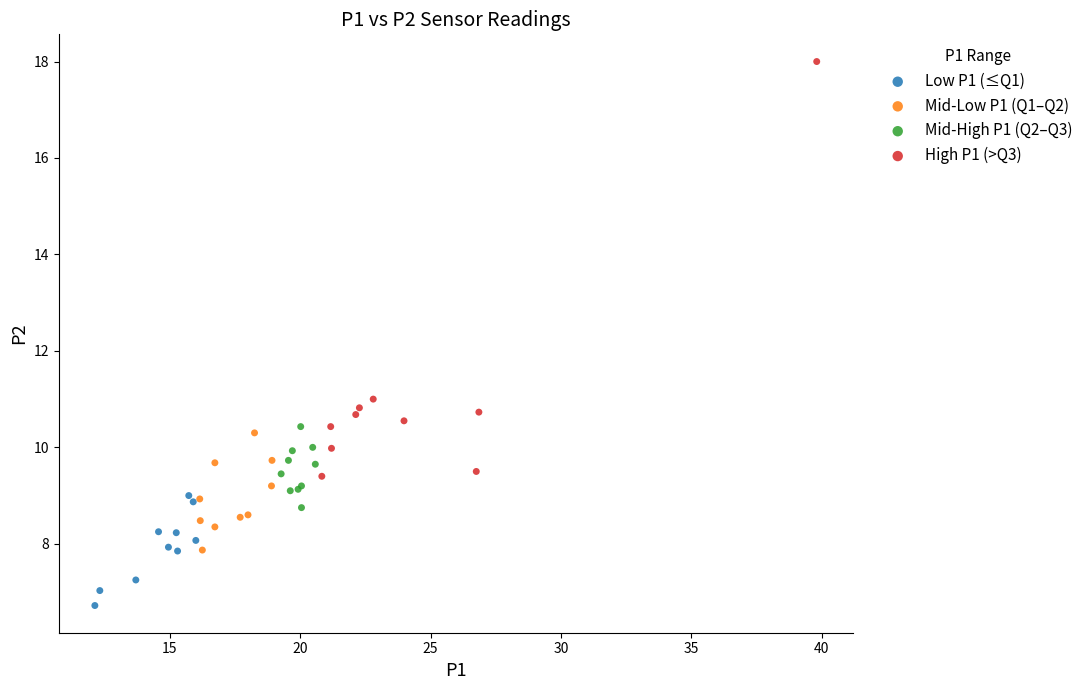

Which series has the largest Y range (max minus min)?

High P1 (>Q3)